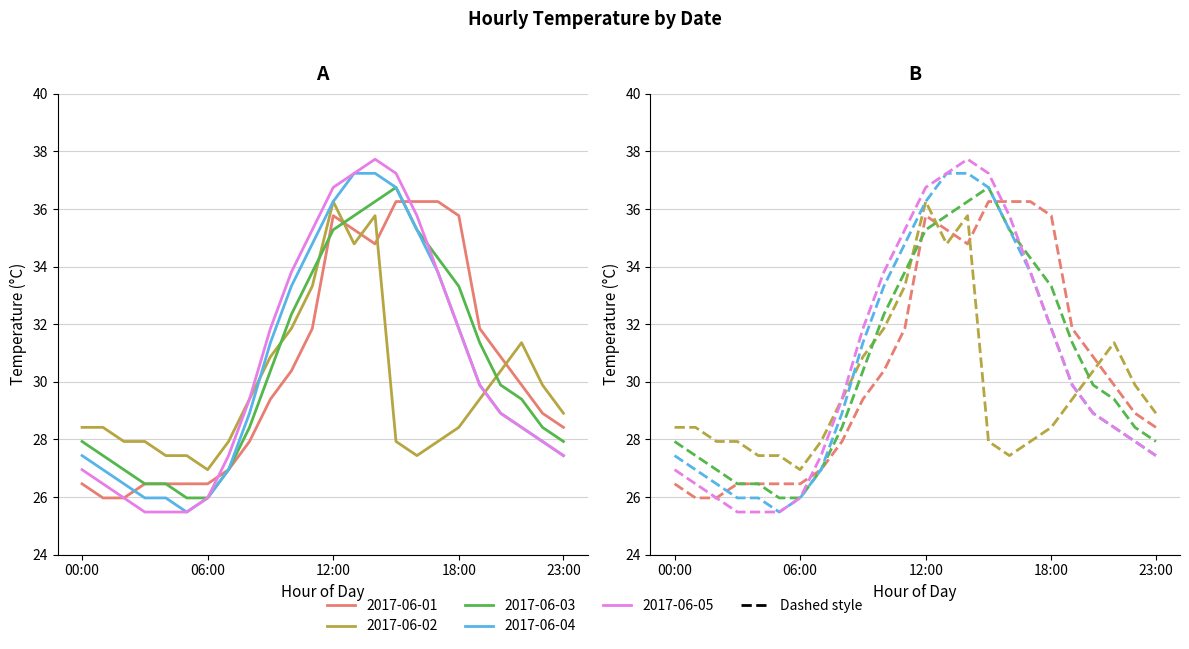

Between 04:00 and 14:00, which is larger?

14:00